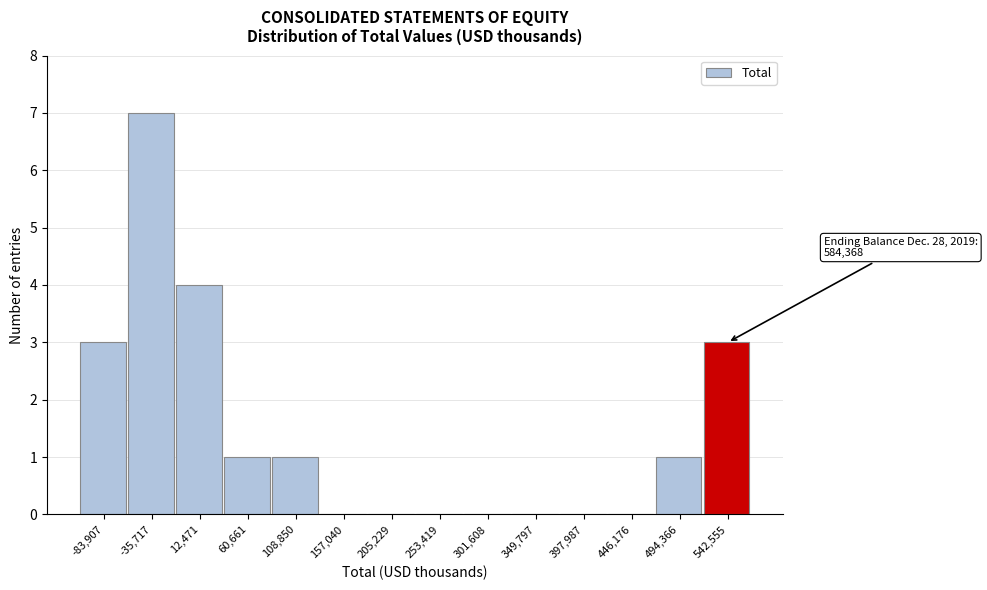

Reading left to right, what are all the values shown in this chart?

-83,907=3	-35,717=7	12,471=4	60,661=1	108,850=1	157,040=0	205,229=0	253,419=0	301,608=0	349,797=0	397,987=0	446,176=0	494,366=1	542,555=3